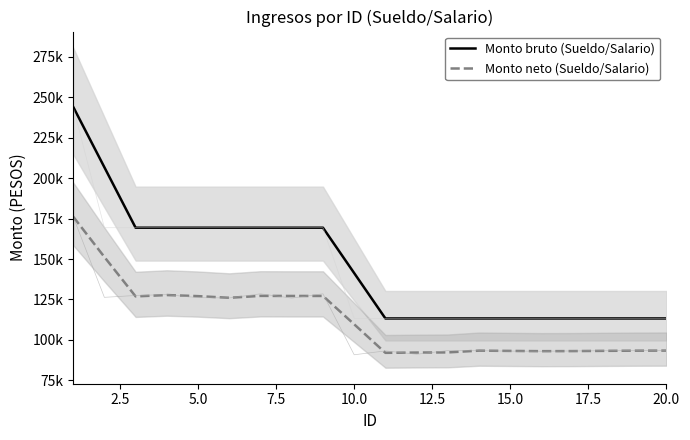

True or false: Monto neto (Sueldo/Salario) and Monto bruto (Sueldo/Salario) intersect in this chart.

False